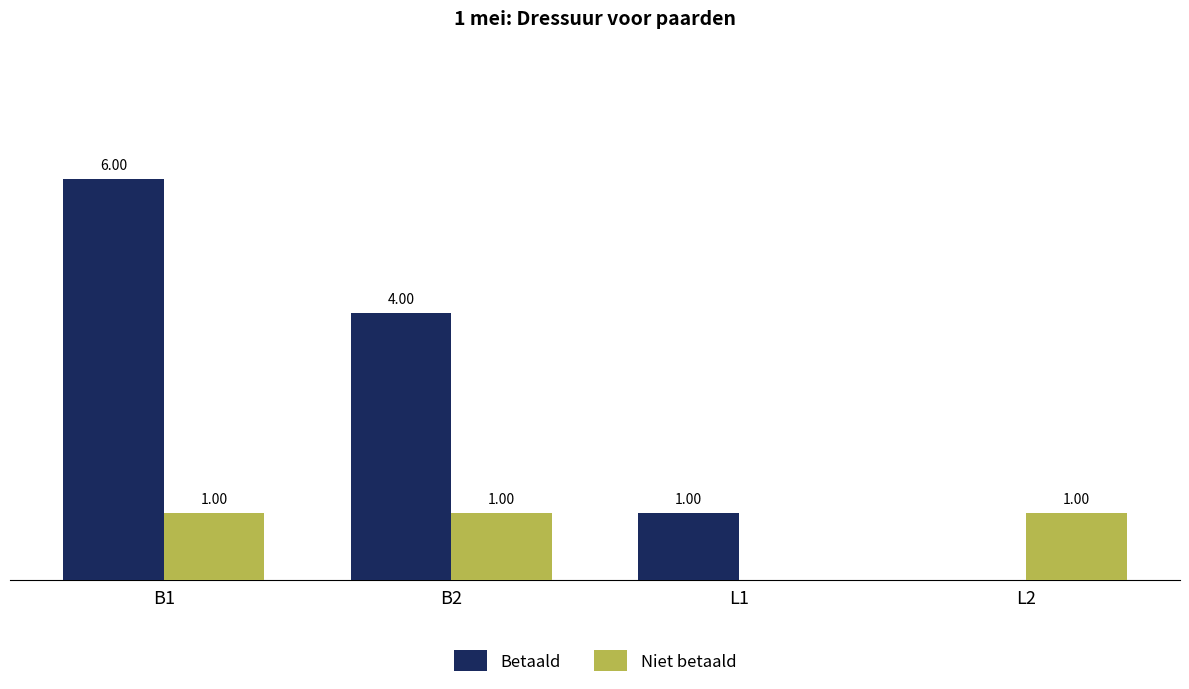

Between B2 and L2, which series saw the biggest shift?

Betaald